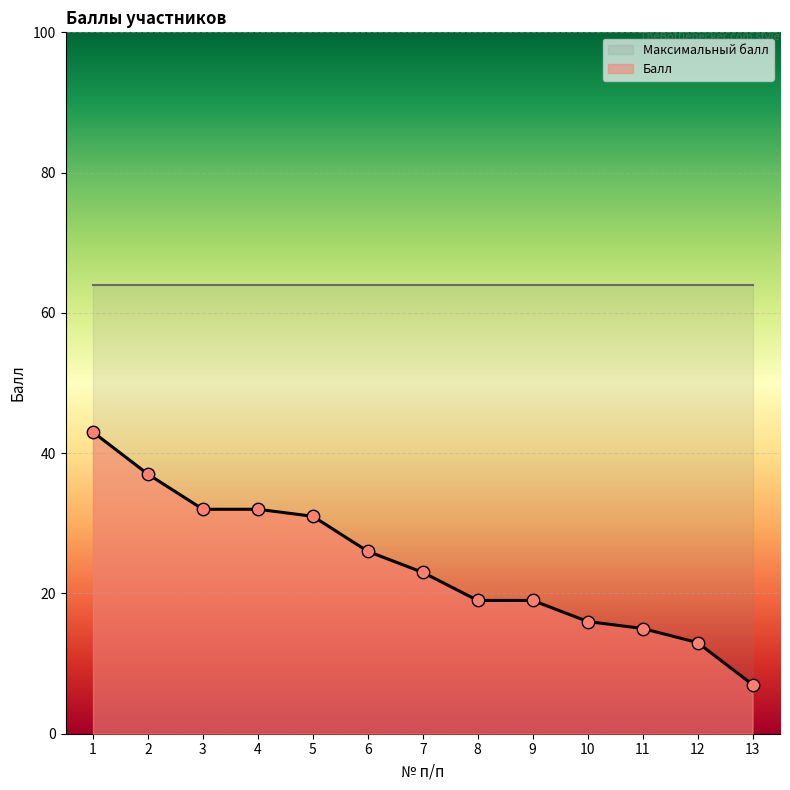

Between 8 and 12, which is larger?

8